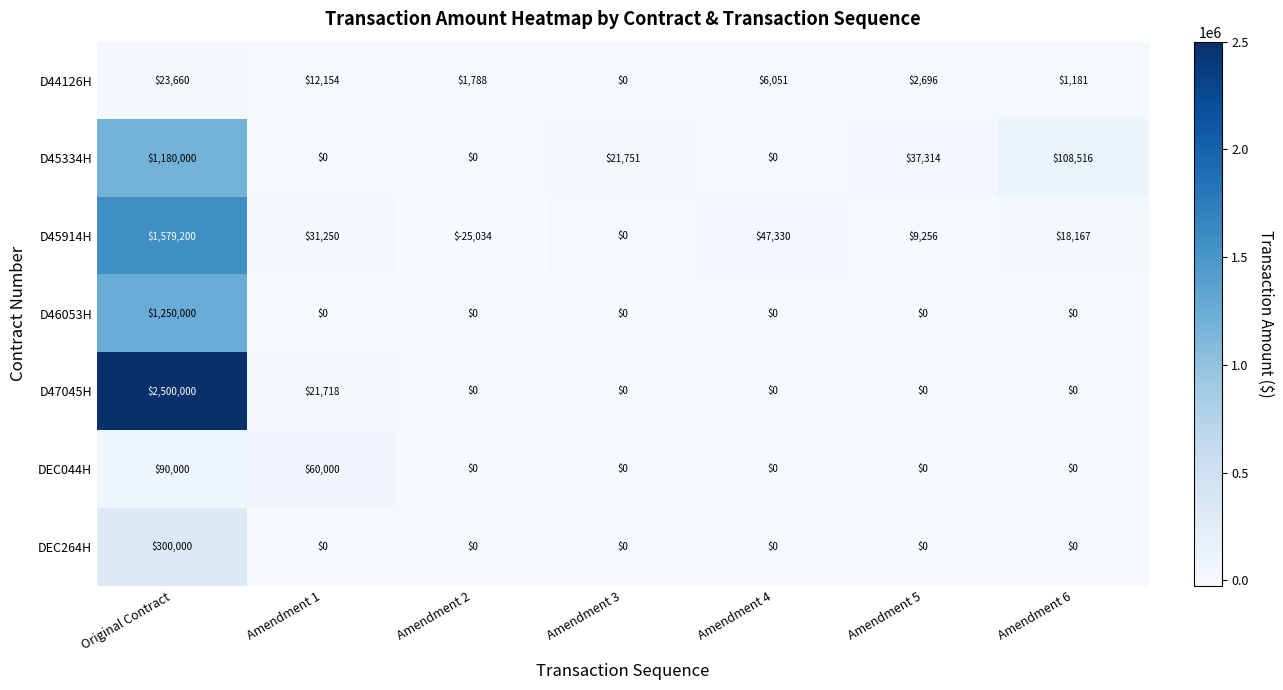

Is it true that D45334H equals 108516 at Amendment 6?

True